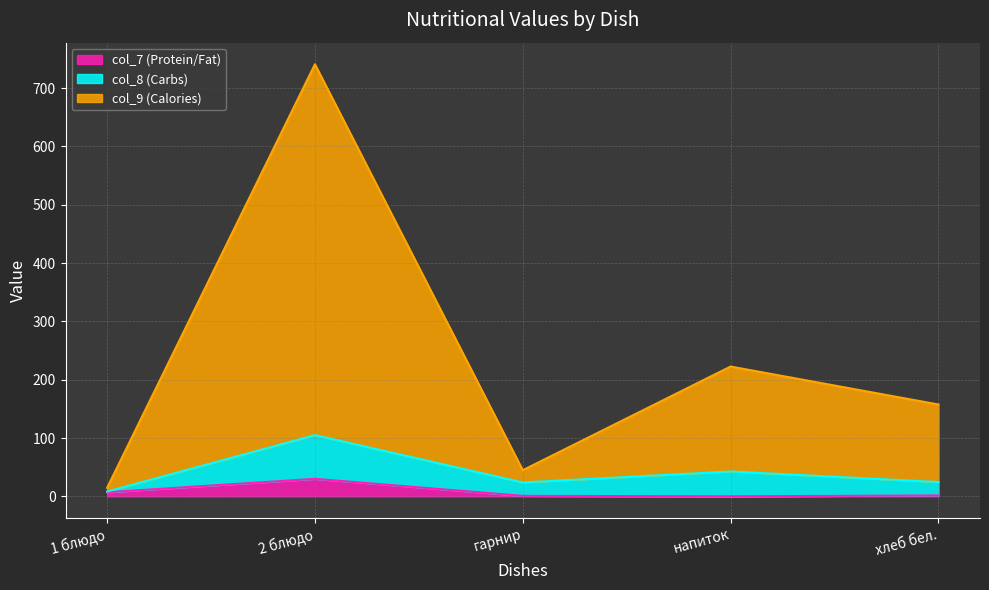

At which category is the sum across all series the highest?

2 блюдо